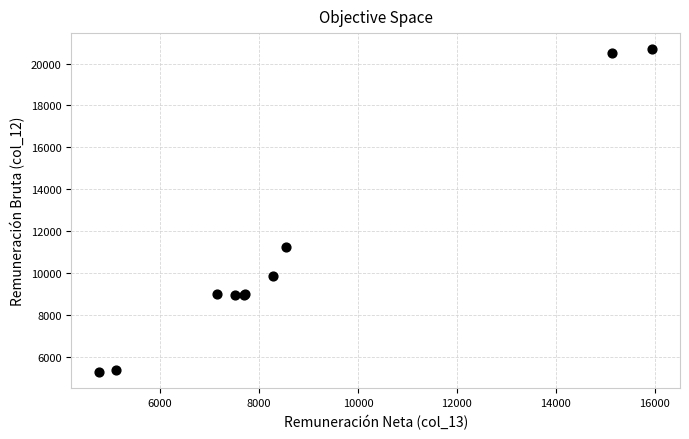

What Y value in the scatter plot is closest to 12983?

11260.3